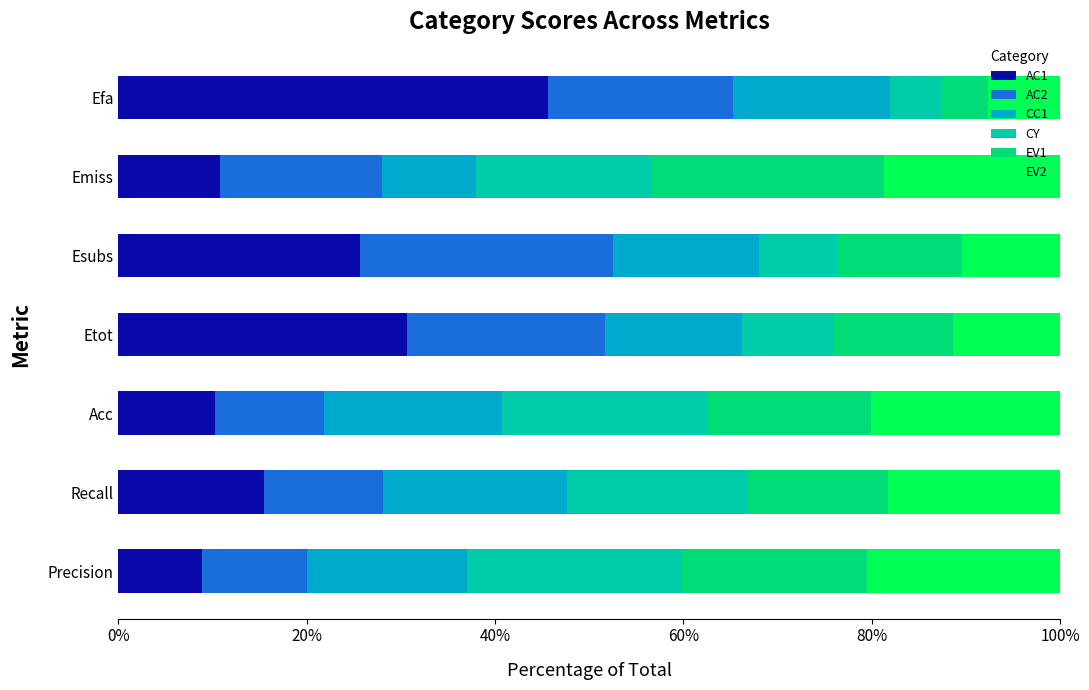

What is the total value across all series at Emiss?

100.0